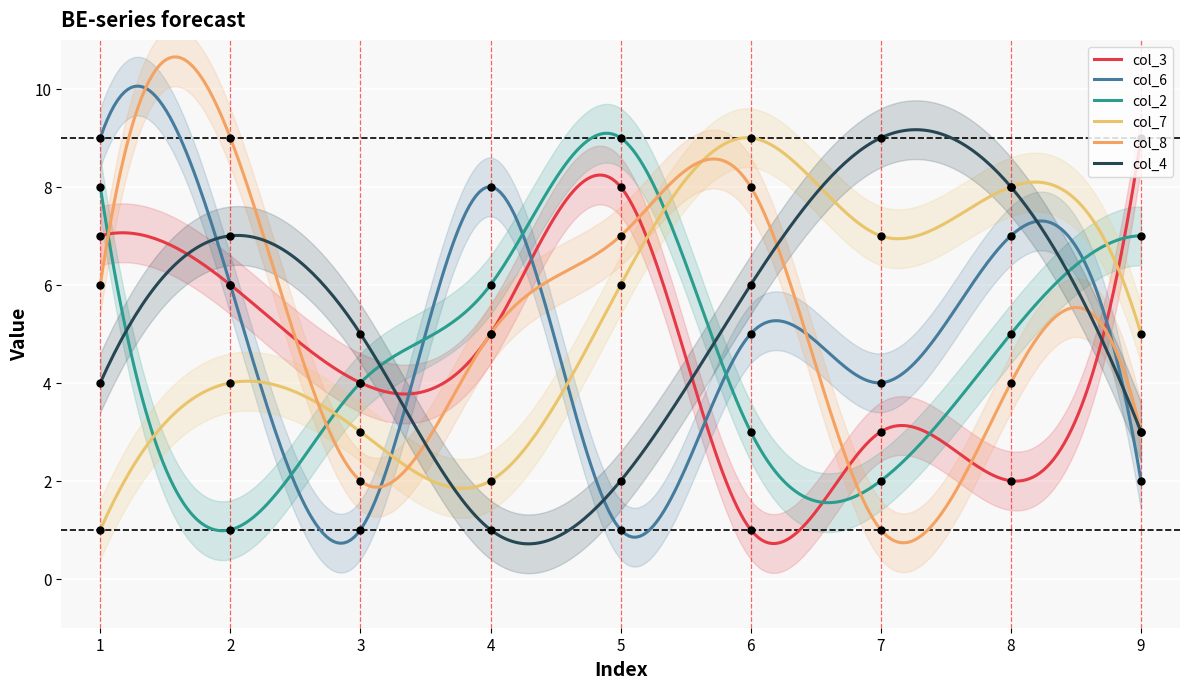

At how many categories does at least one series exceed 4?

9